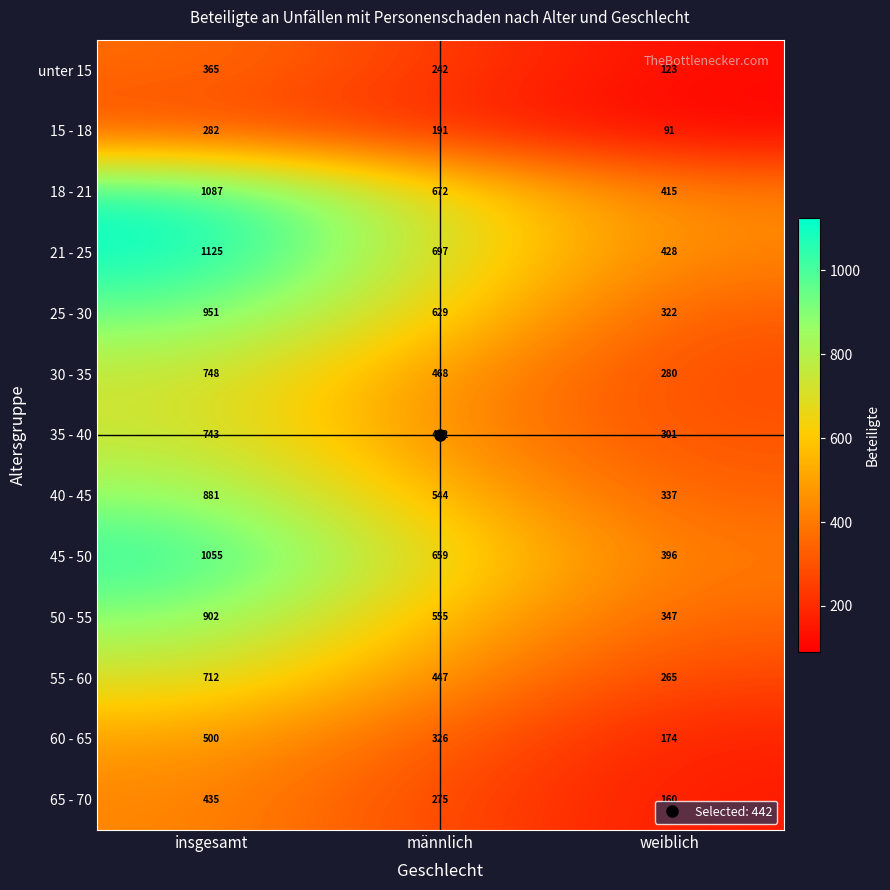

Which series changed the most between männlich and weiblich?

25 - 30